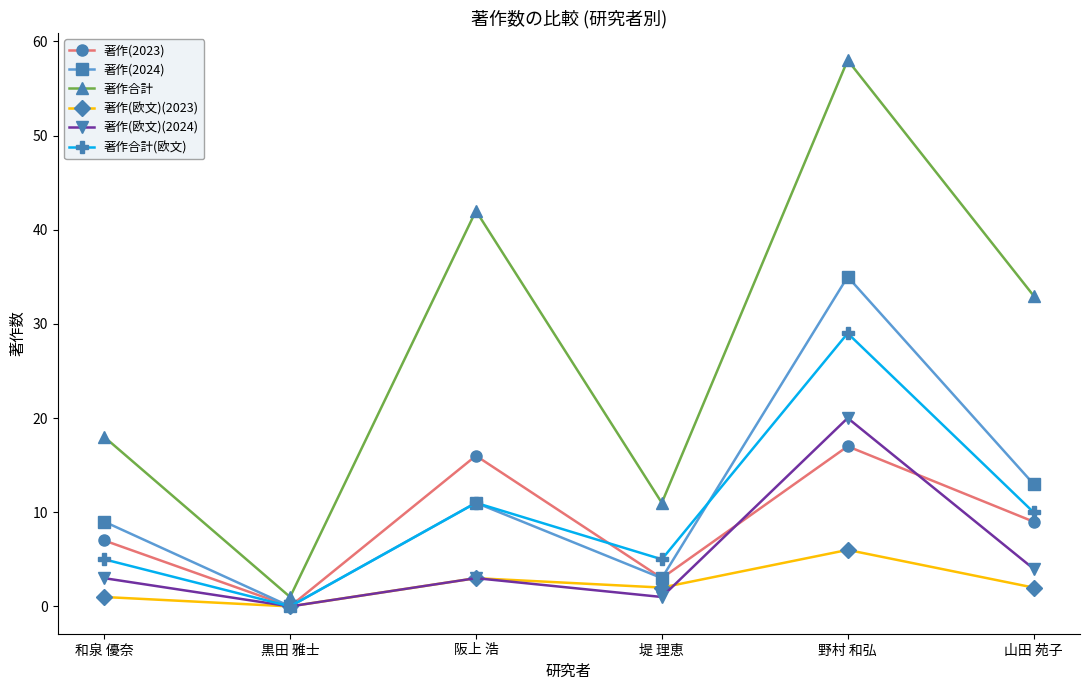

Which series has the largest total across all categories?

著作合計